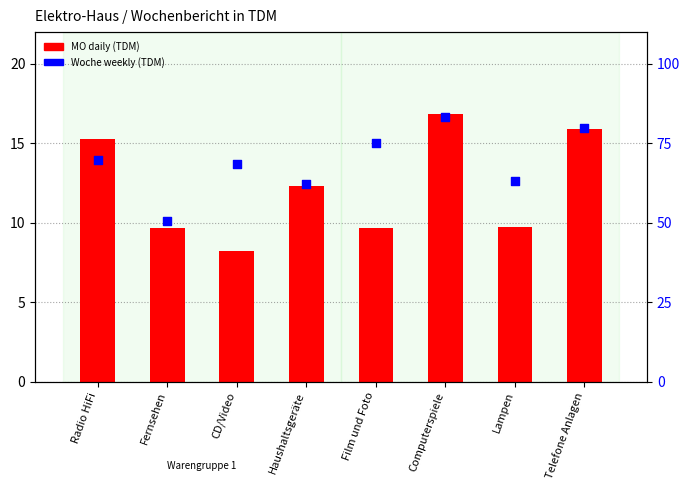

Which series contains the lowest Y value?

MO (daily TDM)